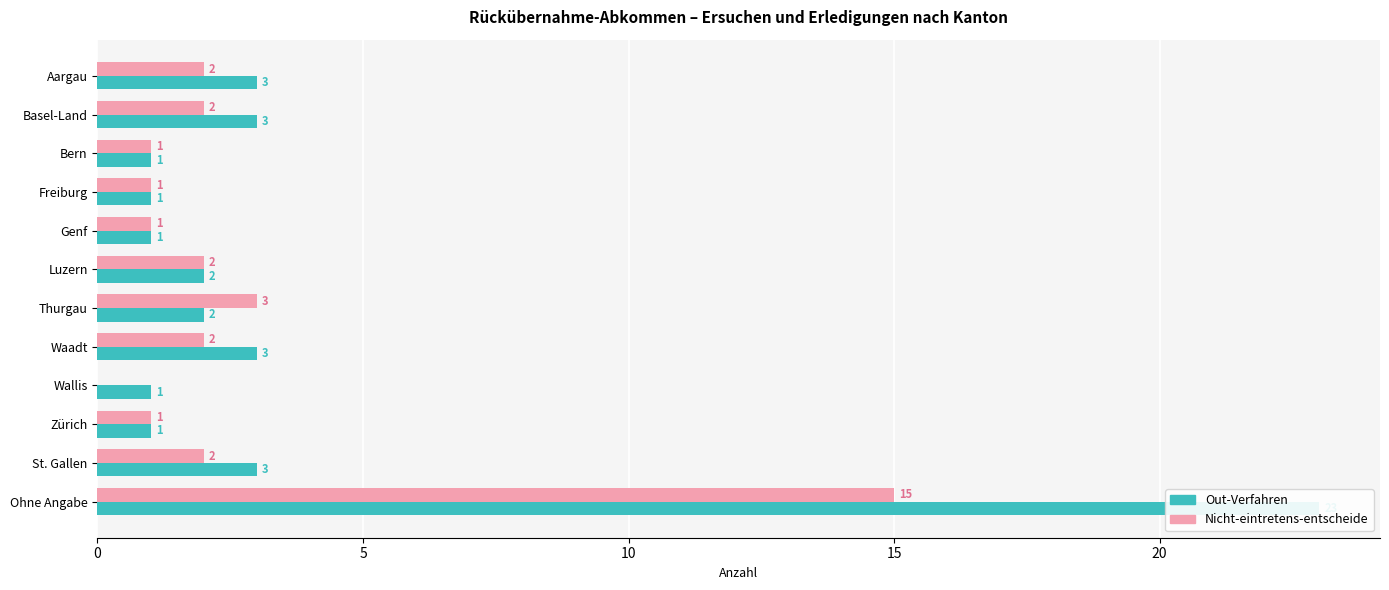

What is the difference between the second highest and second lowest values in the Out-Verfahren series?

2